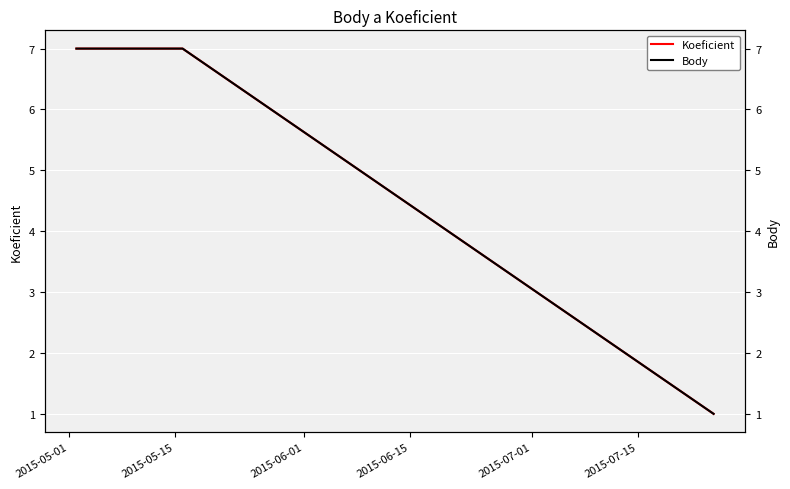

How many values in the Koeficient series are below 7?

1